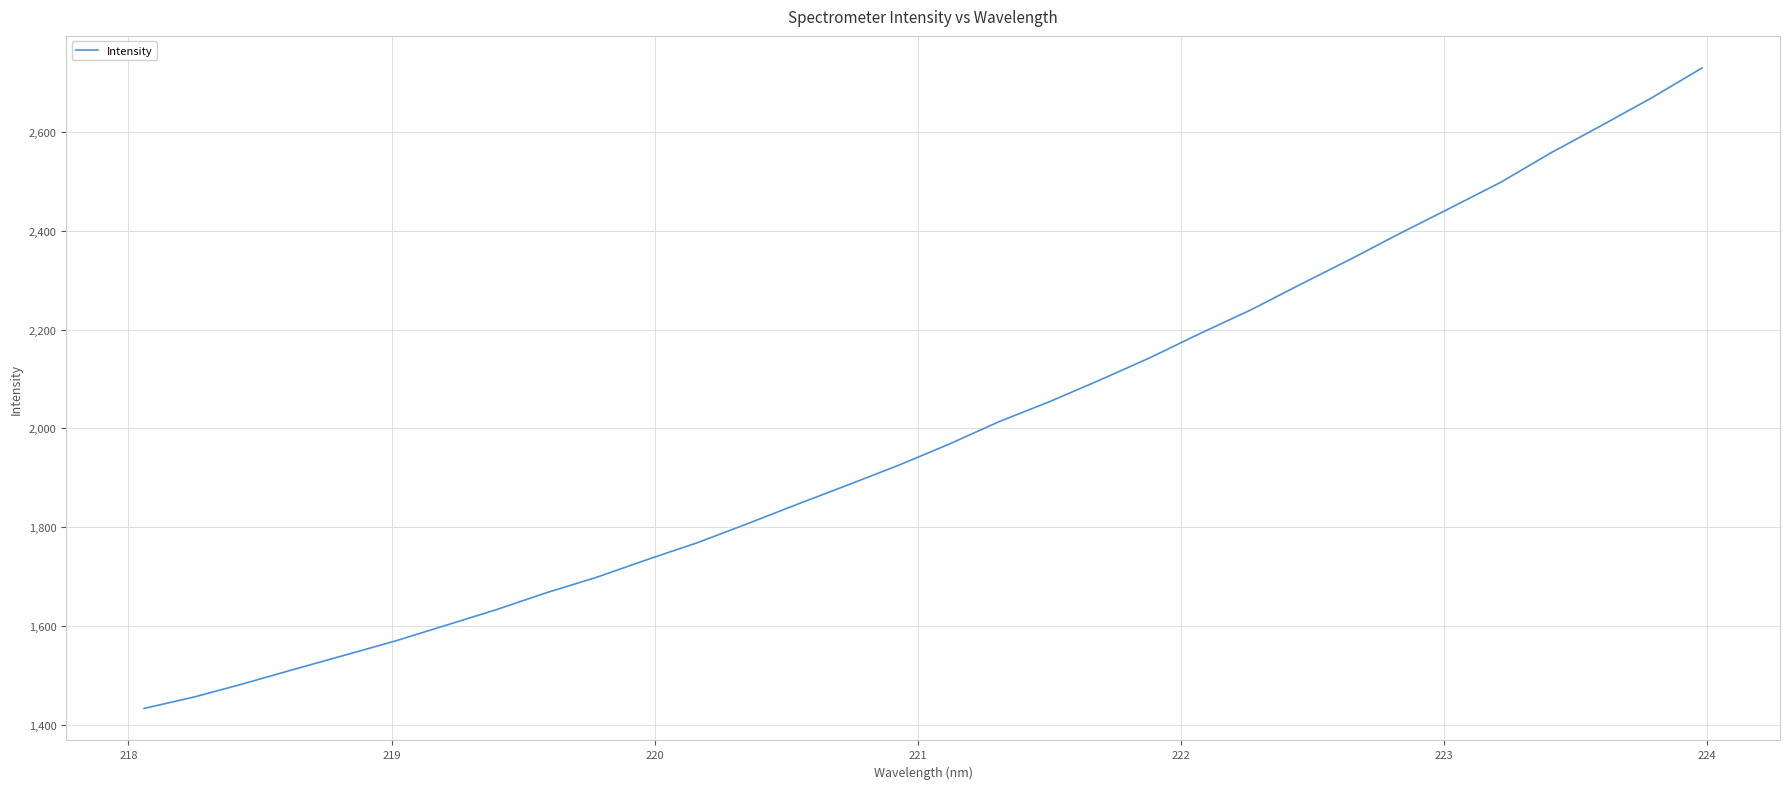

What is the minimum value shown in the chart?

1433.0